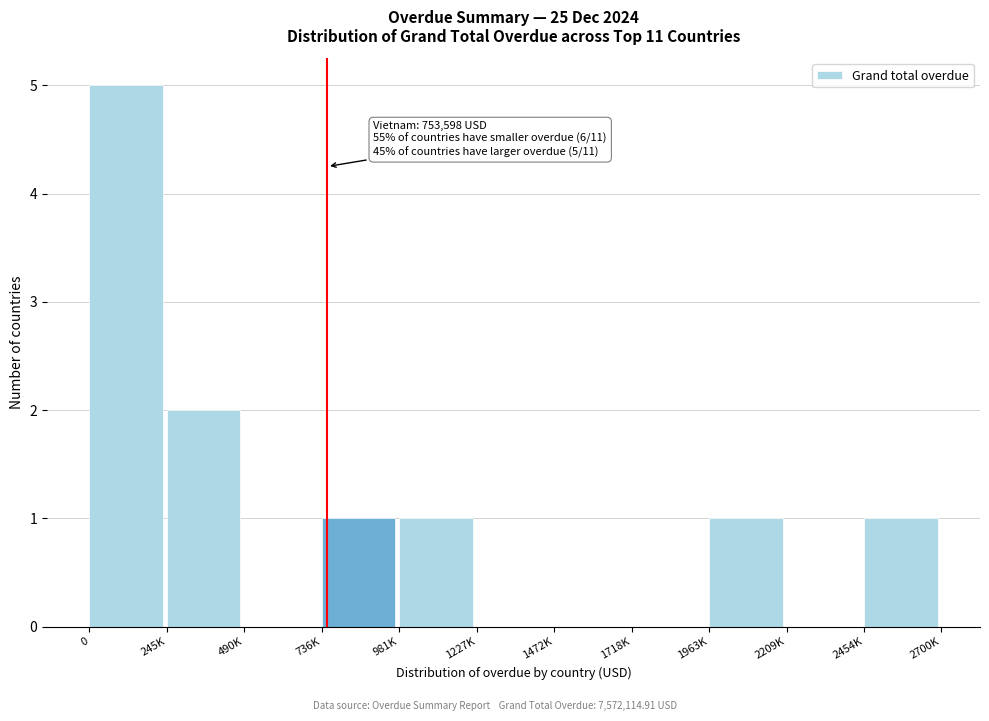

Reading left to right, what are all the values shown in this chart?

0=5	245K=2	490K=0	736K=1	981K=1	1227K=0	1472K=0	1718K=0	1963K=1	2209K=0	2454K=1